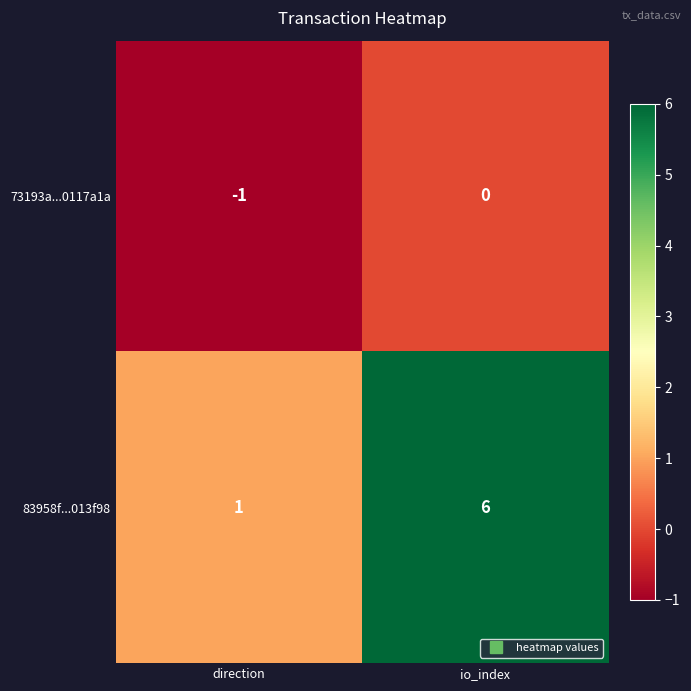

Which series changed the most between direction and io_index?

83958f...013f98